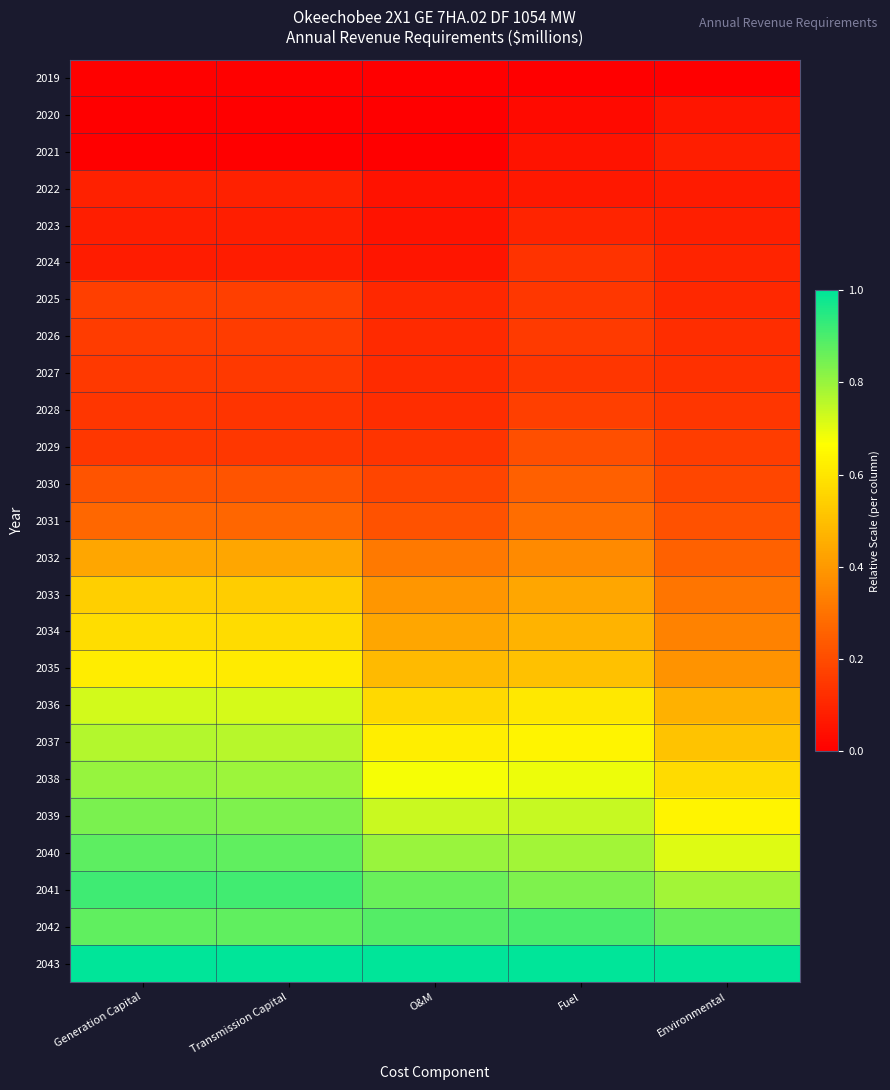

What is the total value across all series at O&M?

8.9